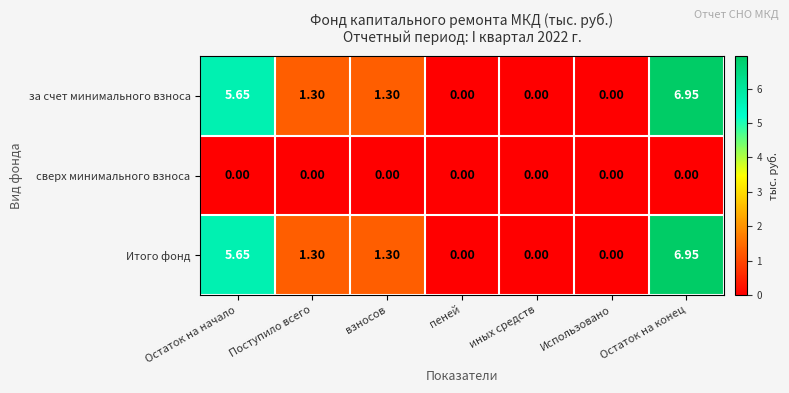

At which label does за счет минимального взноса reach its peak?

Остаток на конец